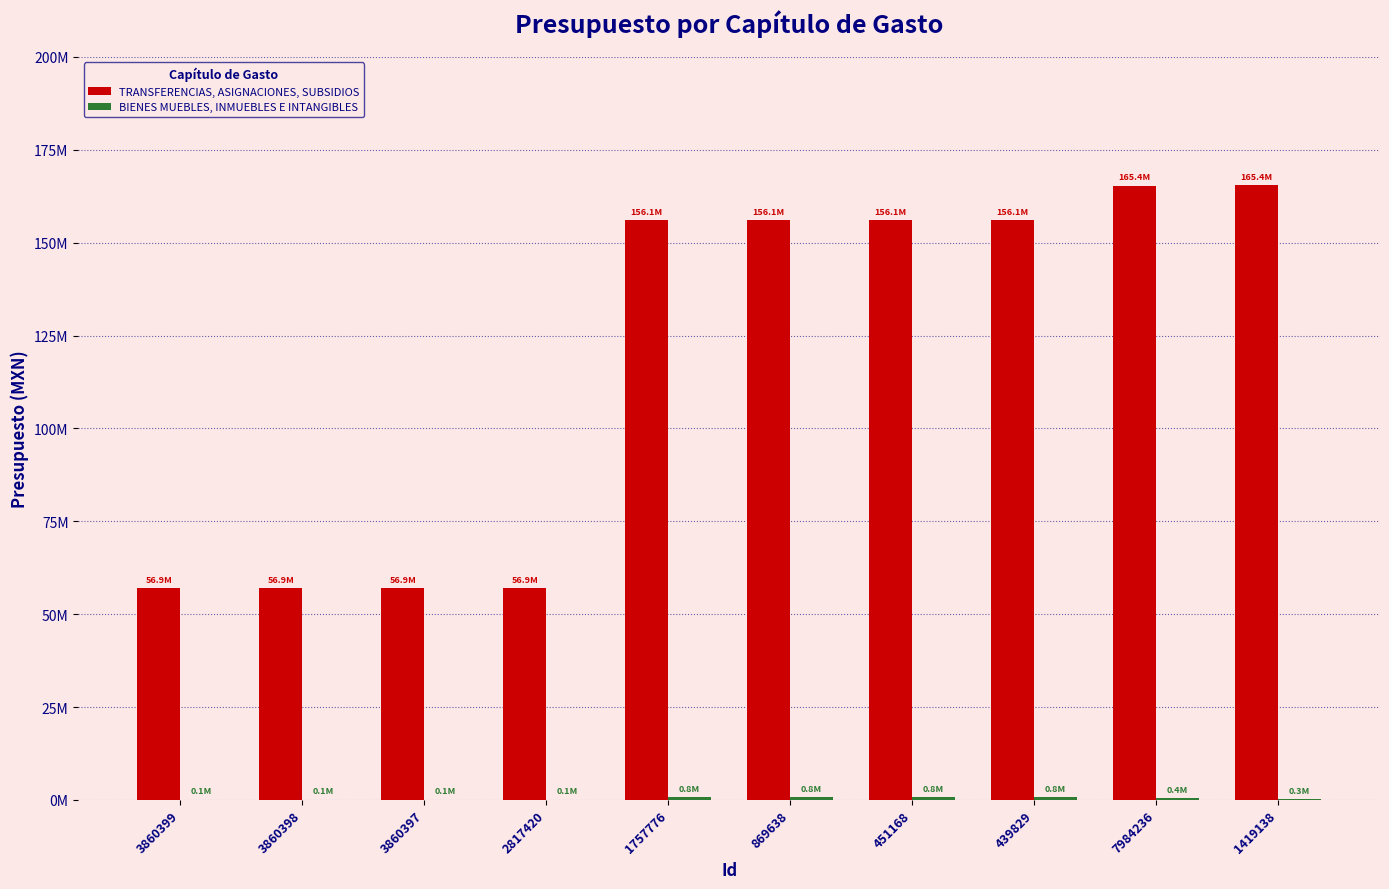

How many data points in BIENES MUEBLES, INMUEBLES E INTANGIBLES are above 390000?

4